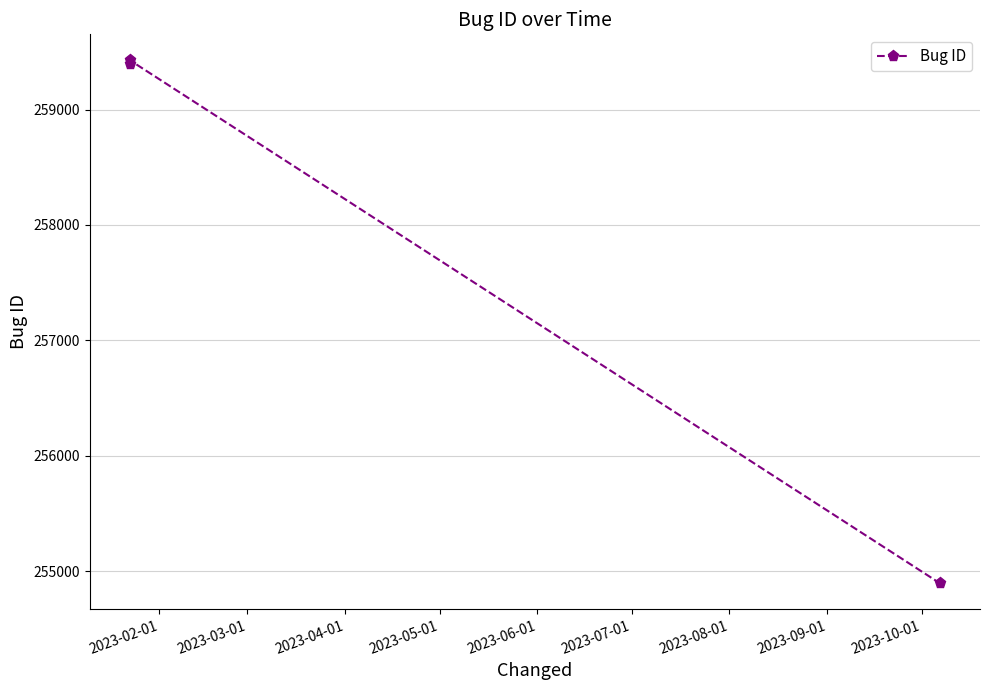

What is the value of the 3rd point from the left?

254897